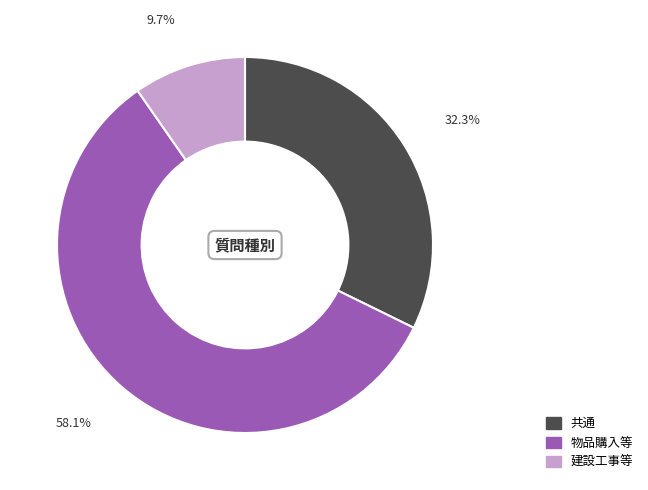

What percentage is the 物品購入等 slice, to the nearest percent?

58%